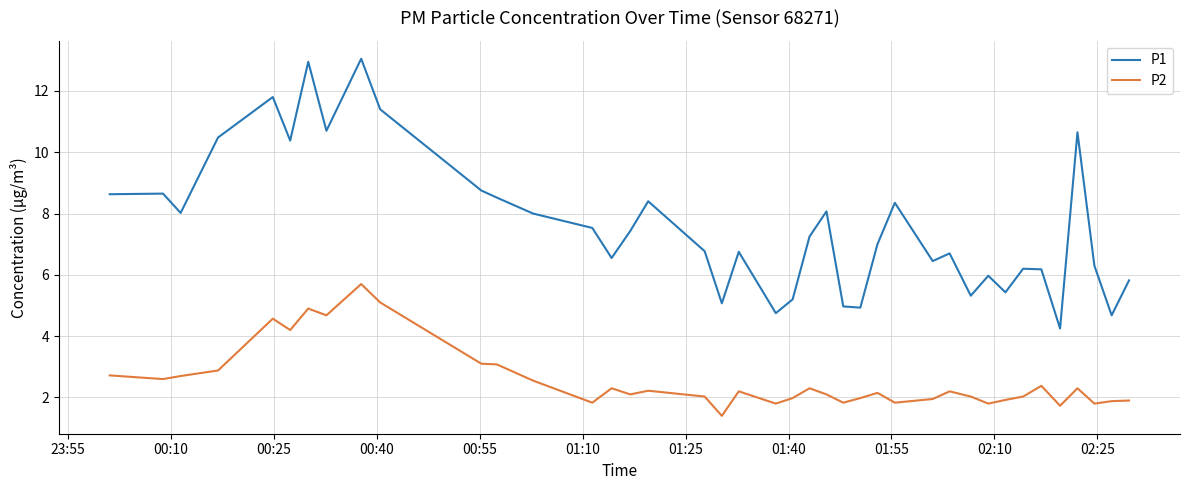

Which series has the largest range (max minus min)?

P1